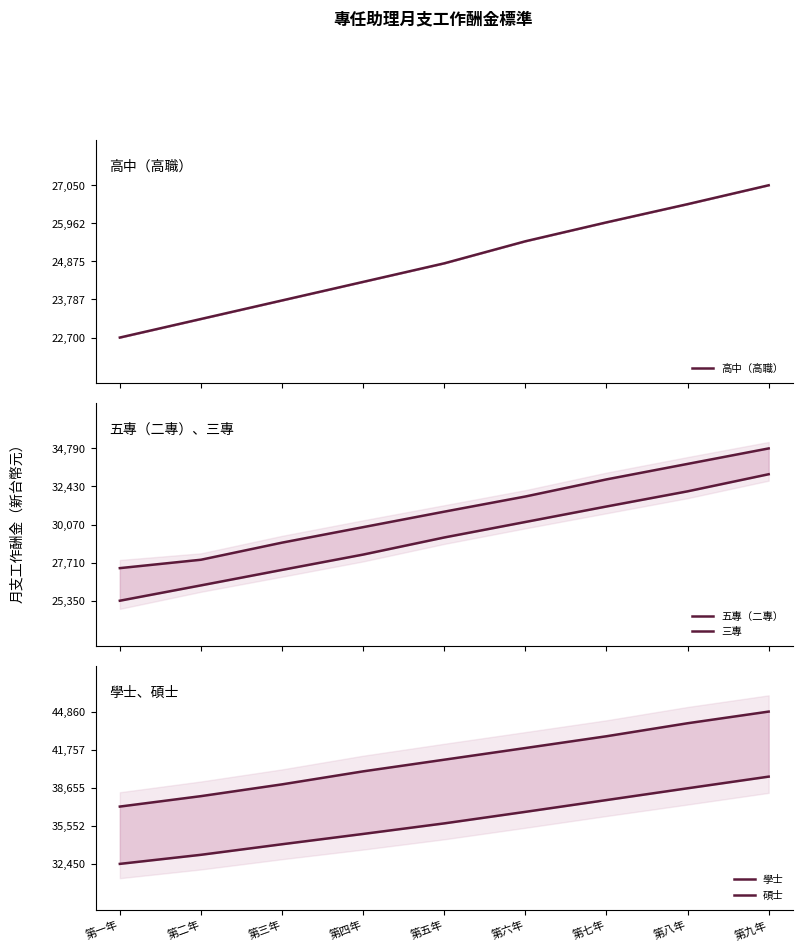

Which label corresponds to the smallest value in the chart?

第一年